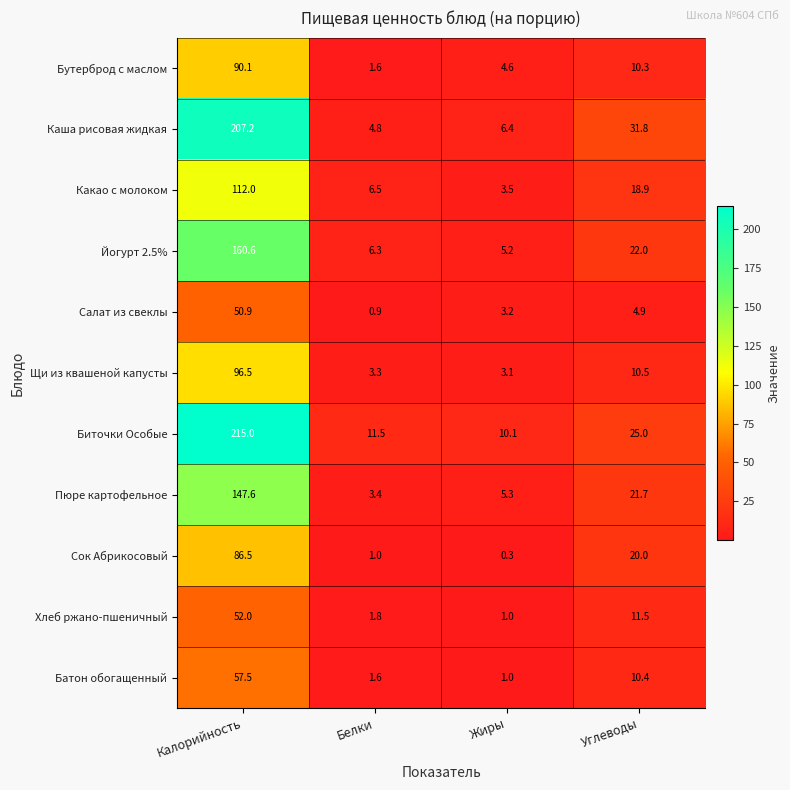

Is it true that Салат из свеклы equals 1.4 at Белки?

False